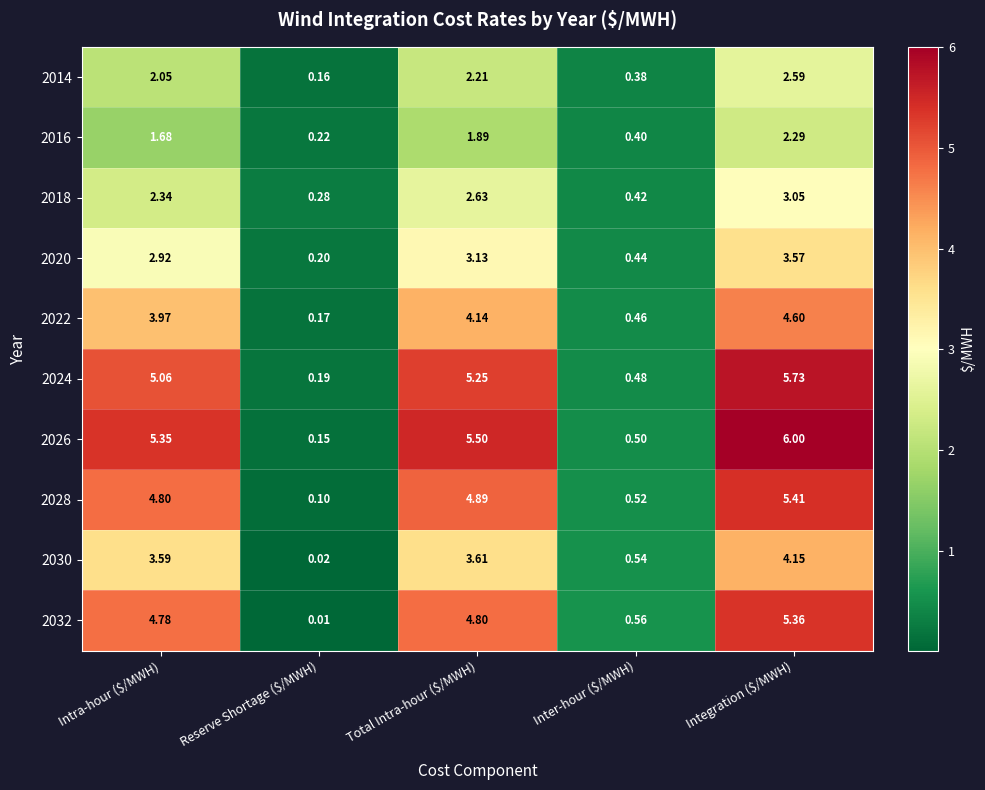

At Reserve Shortage ($/MWH), list the series in order from largest to smallest.

2018, 2016, 2020, 2024, 2022, 2014, 2026, 2028, 2030, 2032